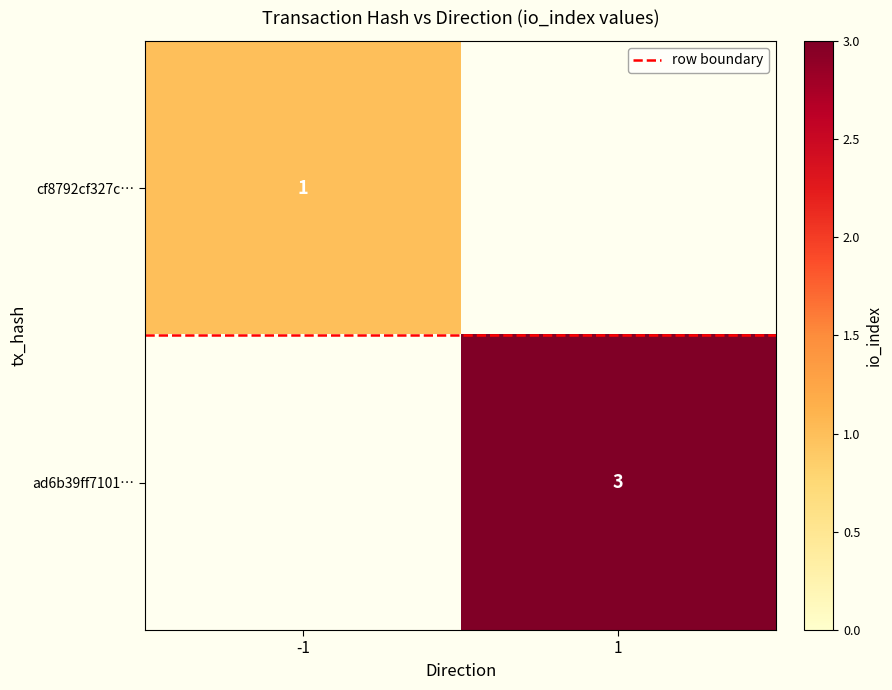

List the labels in order of row boundary value, smallest first.

-1, 1